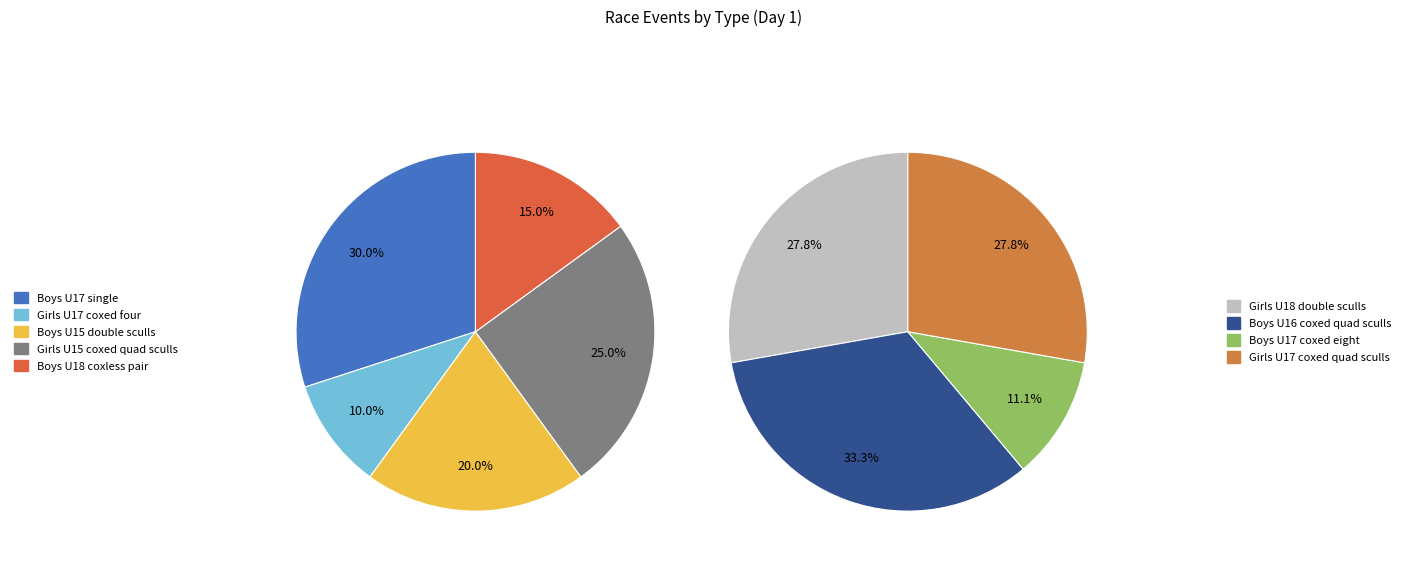

Rank the categories by value from highest to lowest.

Boys U17 single, Boys U16 coxed quad sculls, Girls U15 coxed quad sculls, Girls U18 double sculls, Girls U17 coxed quad sculls, Boys U15 double sculls, Boys U18 coxless pair, Girls U17 coxed four, Boys U17 coxed eight